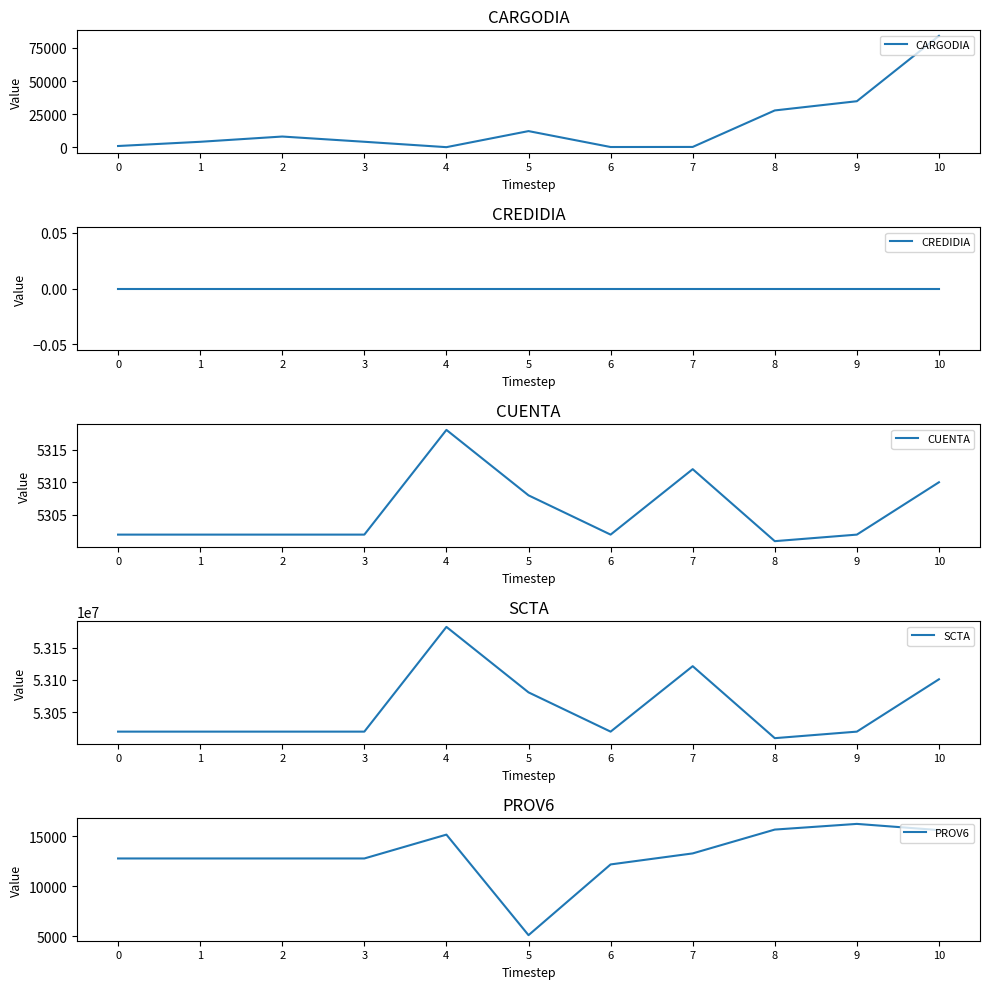

The value of CUENTA at 2 is 9094.2. True or false?

False